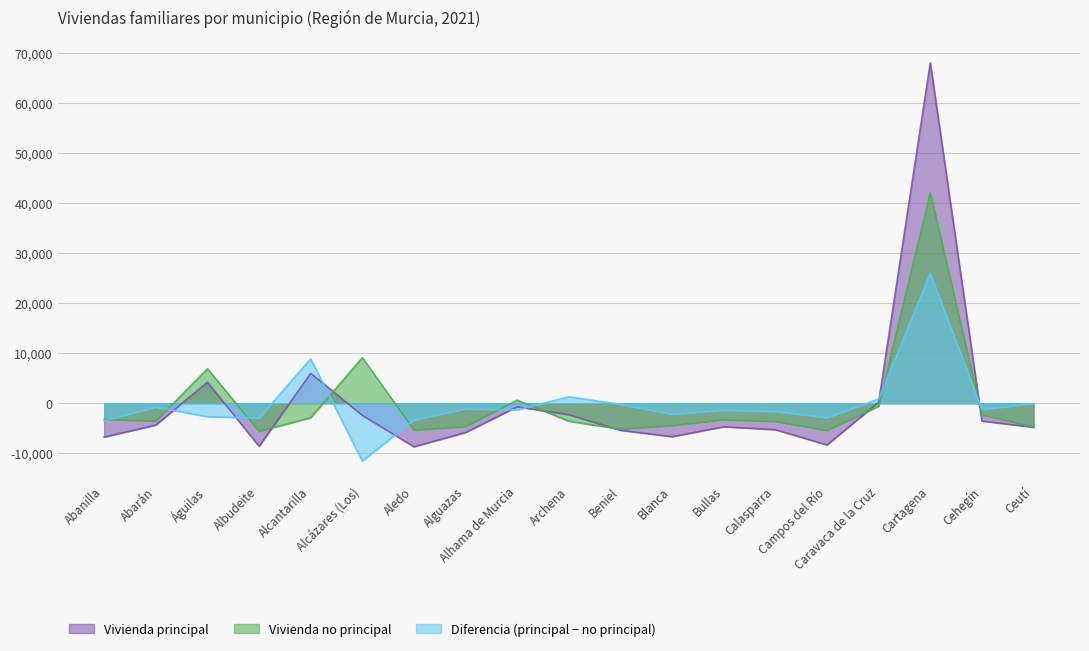

How many interior local valleys does the Vivienda no principal series have?

5